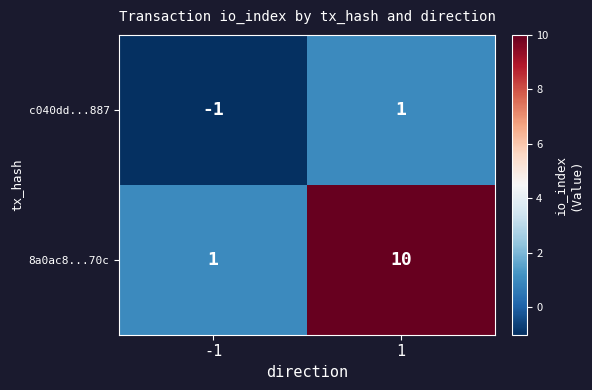

What is the sum of all 8a0ac8...70c values?

11